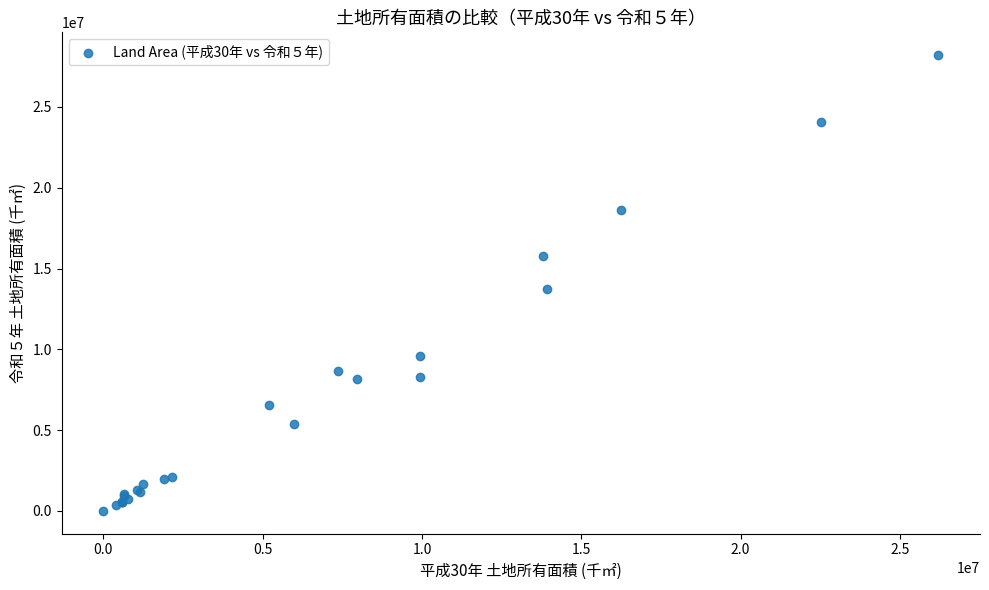

What Y value in the scatter plot is closest to 14102066?

13725010